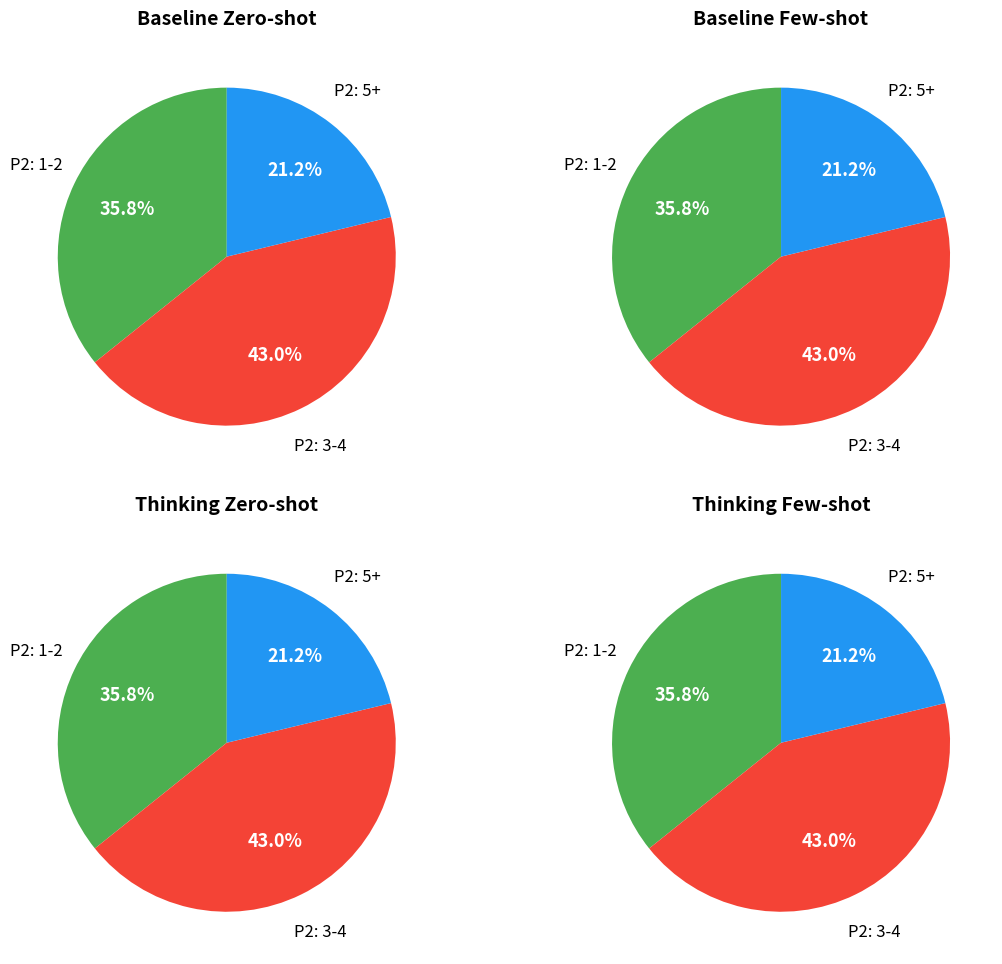

The 19 slice represents 1% of the pie. True or false?

False